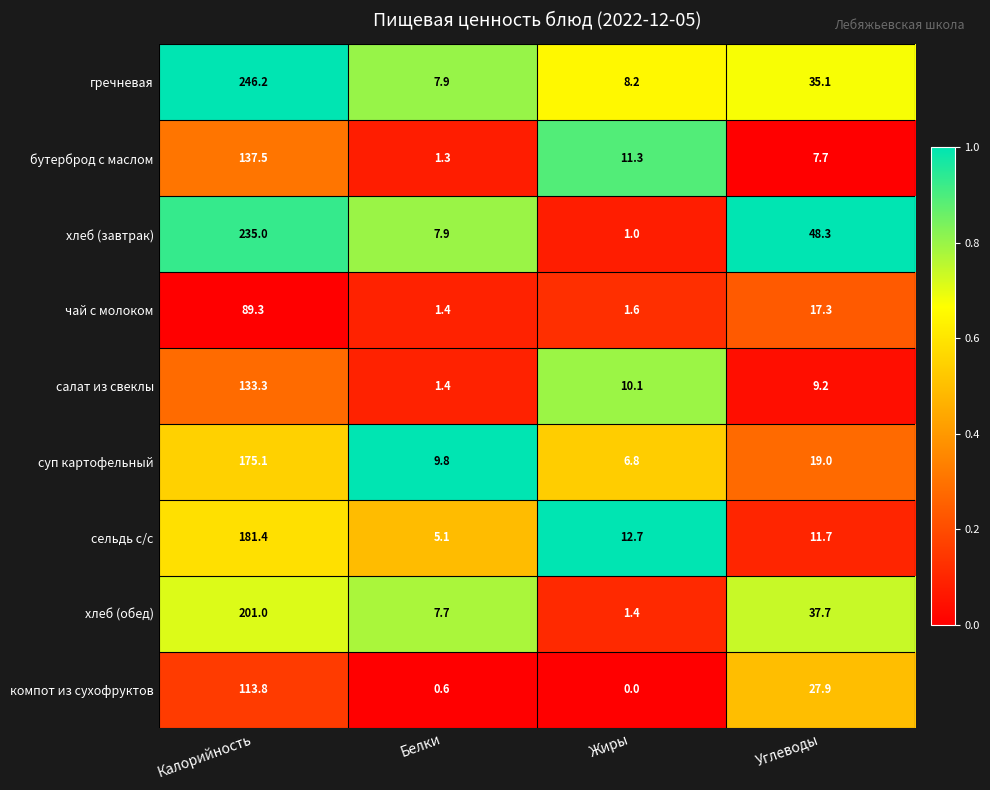

The салат из свеклы series shows 10.1 at Жиры. True or false?

True